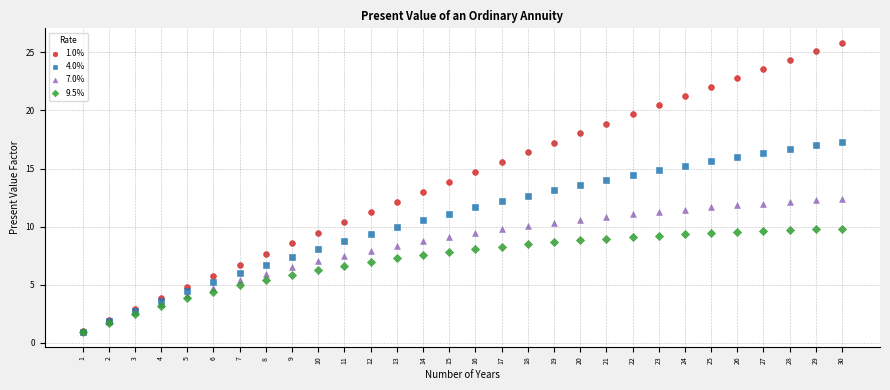

Which series reaches the maximum Y coordinate?

1.0%